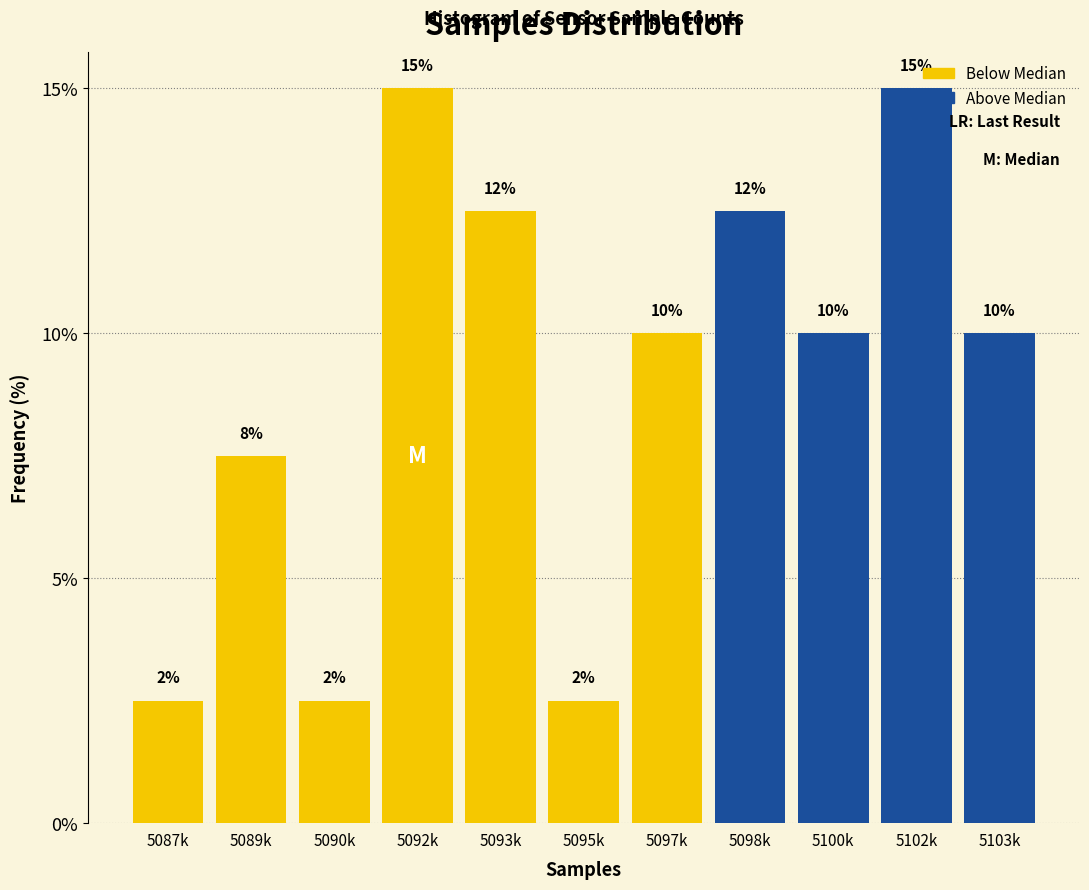

Does the chart contain any negative values?

No